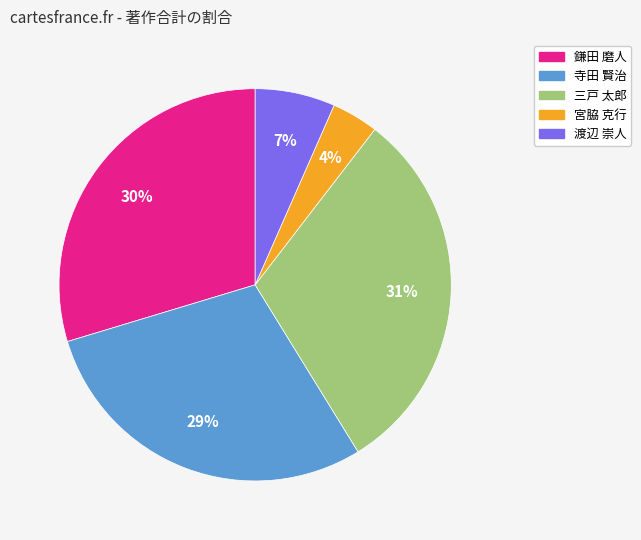

To the nearest percent, what is the difference between the largest and smallest slice percentages?

27%